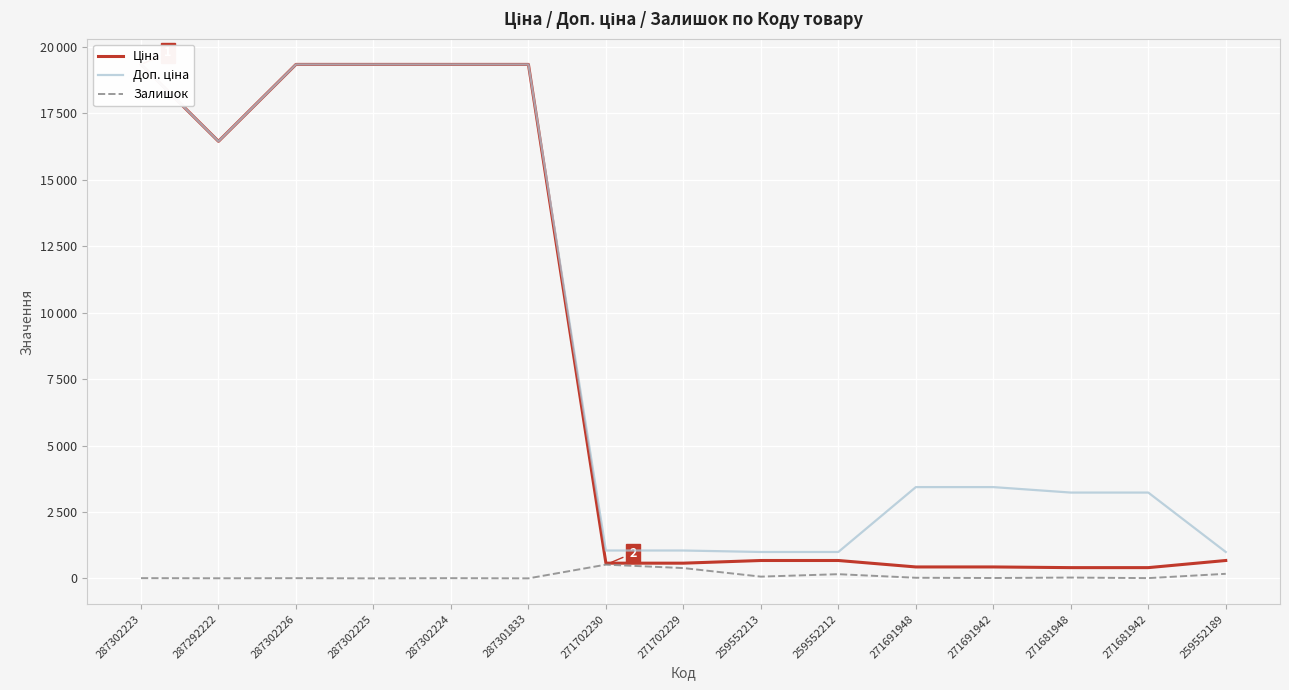

At which label does Доп. ціна reach its peak?

287302223